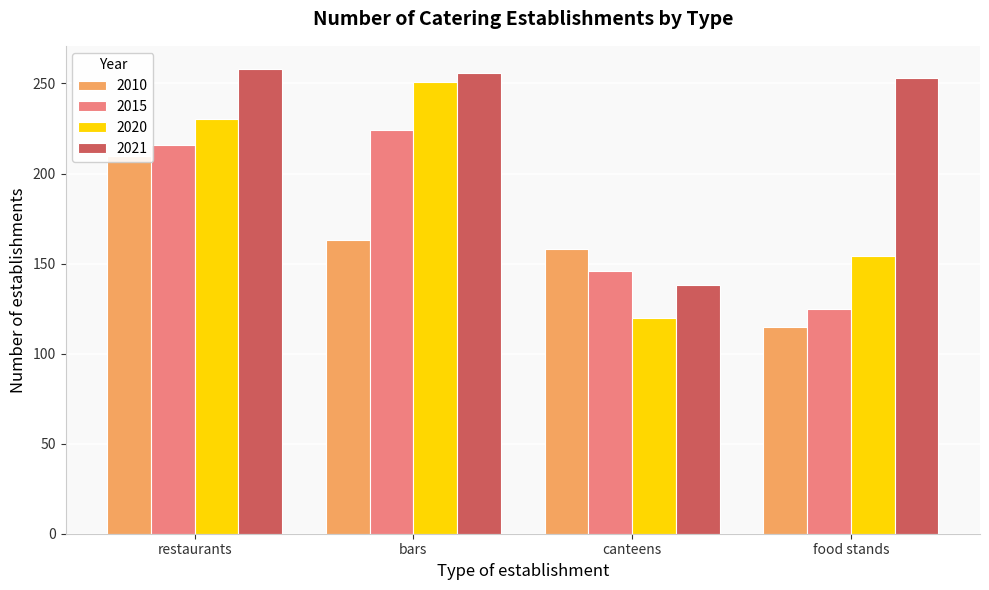

Which category has the lowest value across all series?

food stands